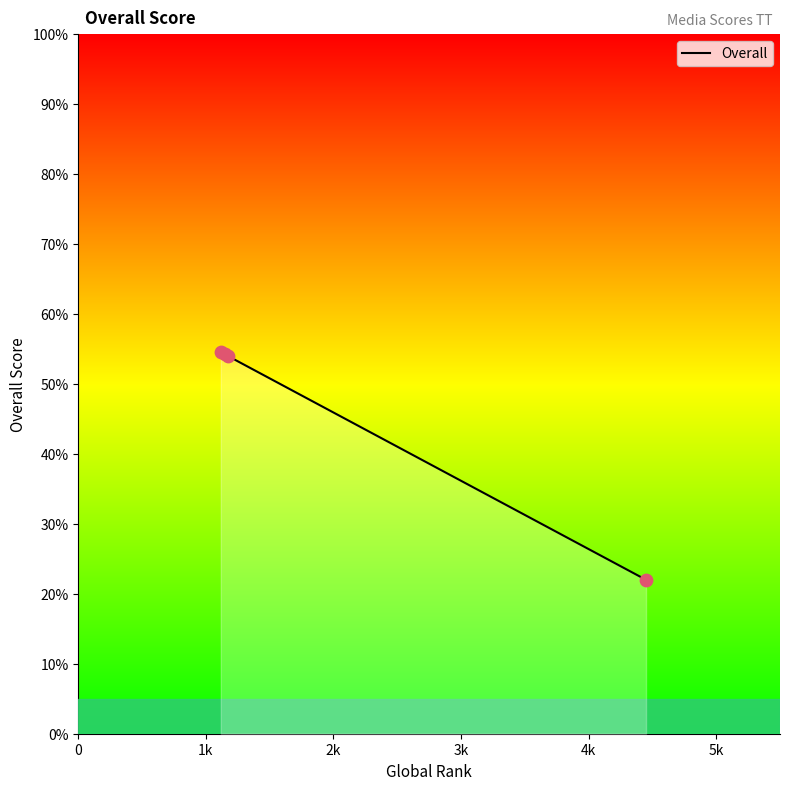

True or false: the data has more than 1 interior local peaks.

False